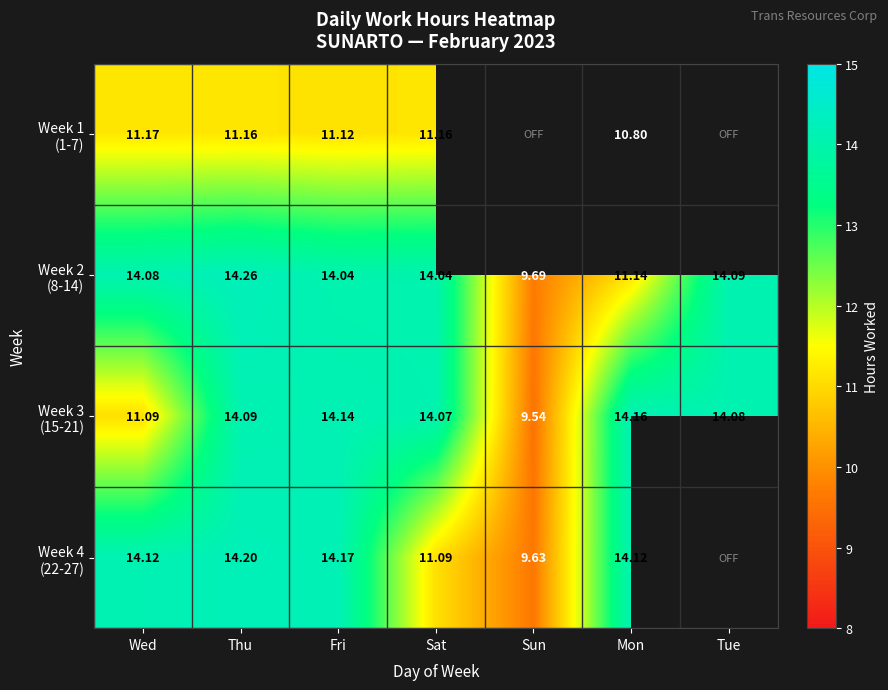

At Wed, list the series in order from largest to smallest.

Week 4 (22-27), Week 2 (8-14), Week 1 (1-7), Week 3 (15-21)